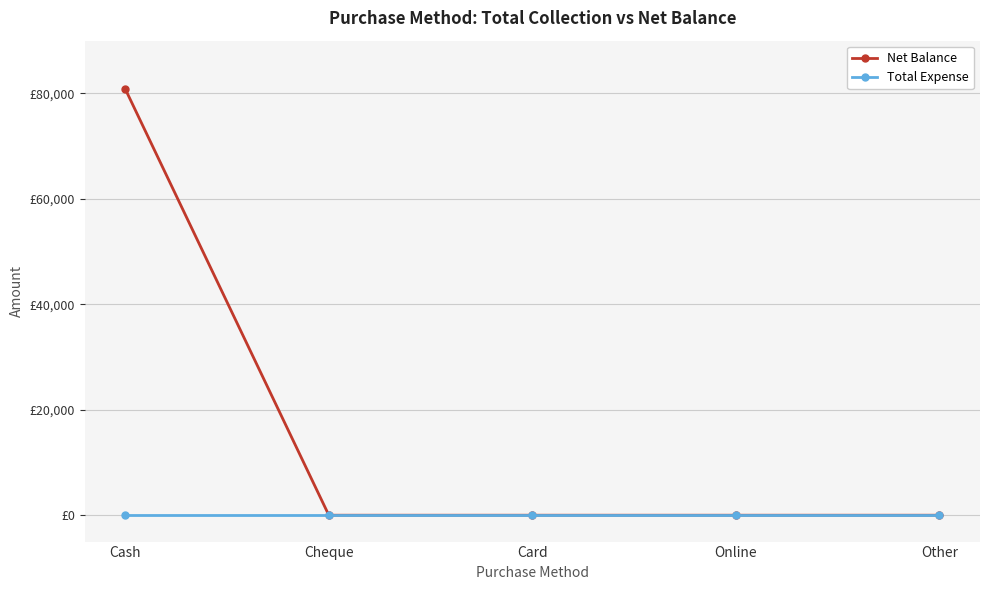

Which series has the largest total across all categories?

Net Balance